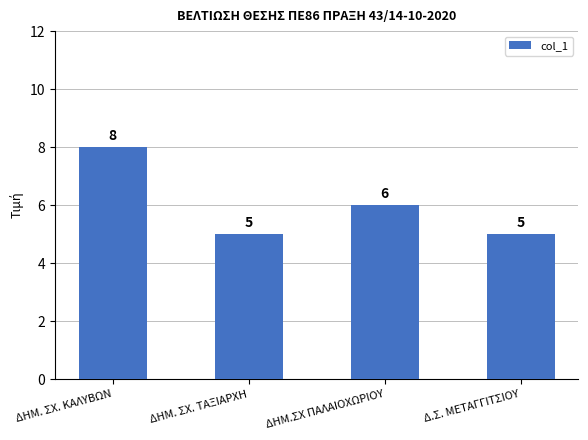

Does the chart contain stacked bars?

No